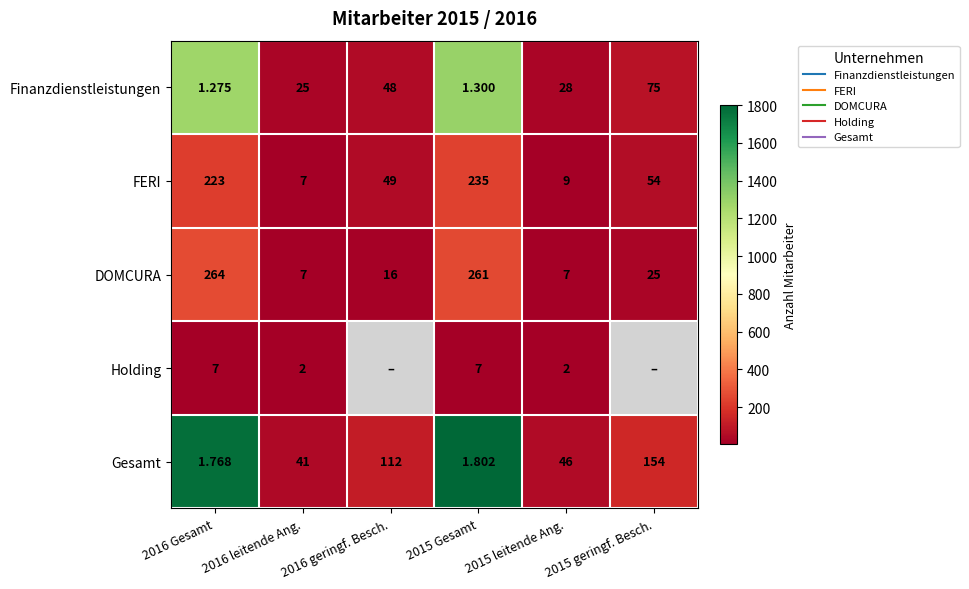

Is it true that FERI equals 12.3 at 2016 leitende Ang.?

False